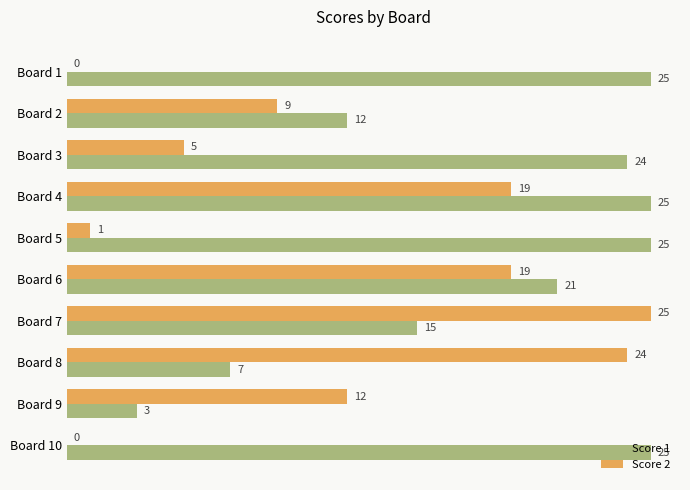

Between Board 2 and Board 8, which series saw the biggest shift?

Score 2